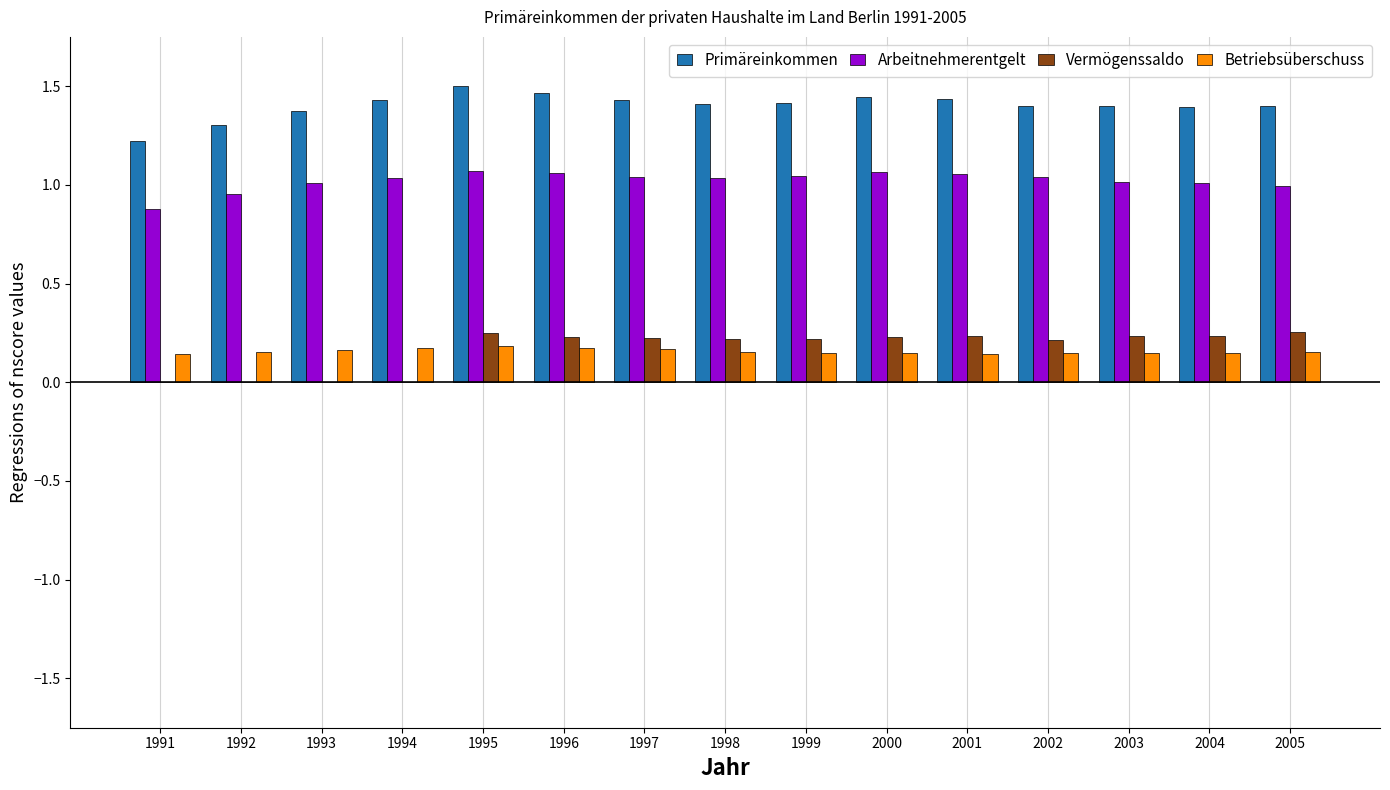

What is the sum of all Arbeitnehmerentgelt values?

15.3